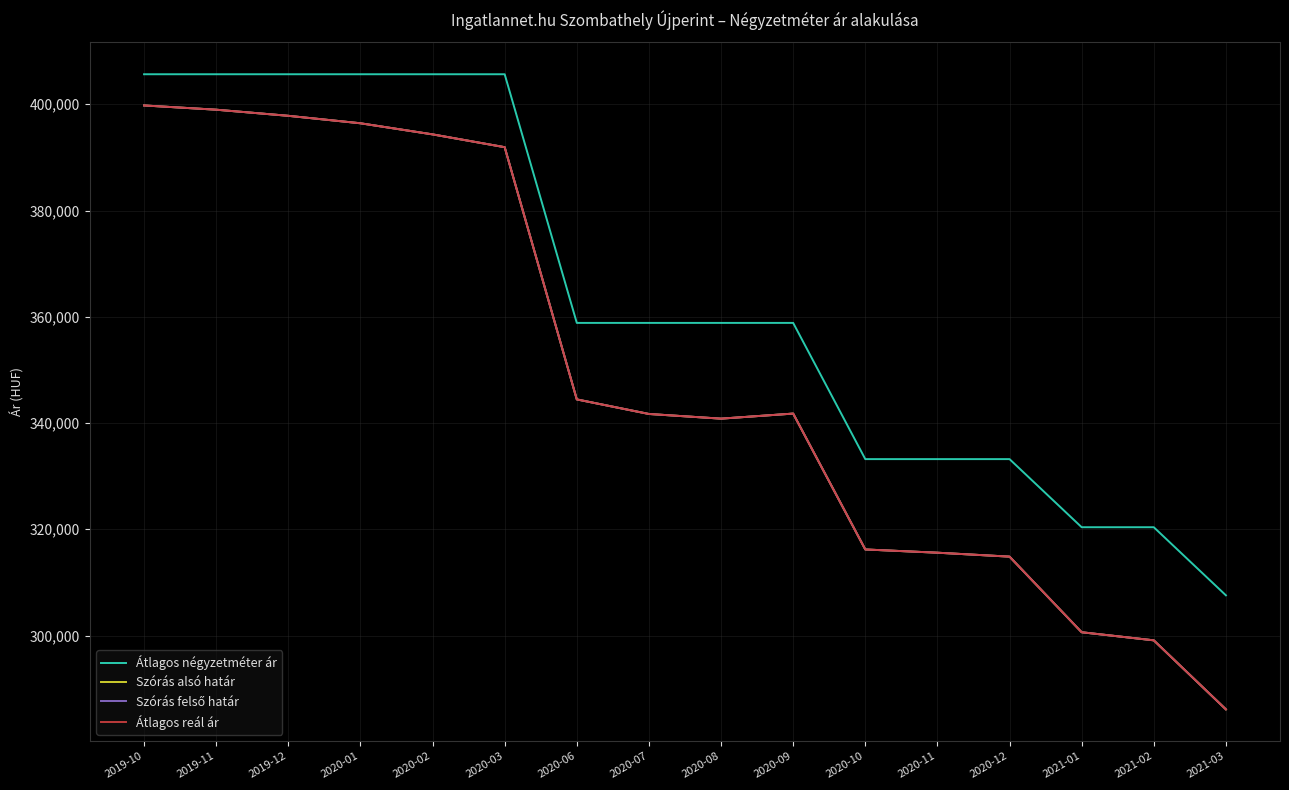

Does the chart have visible grid lines?

Yes